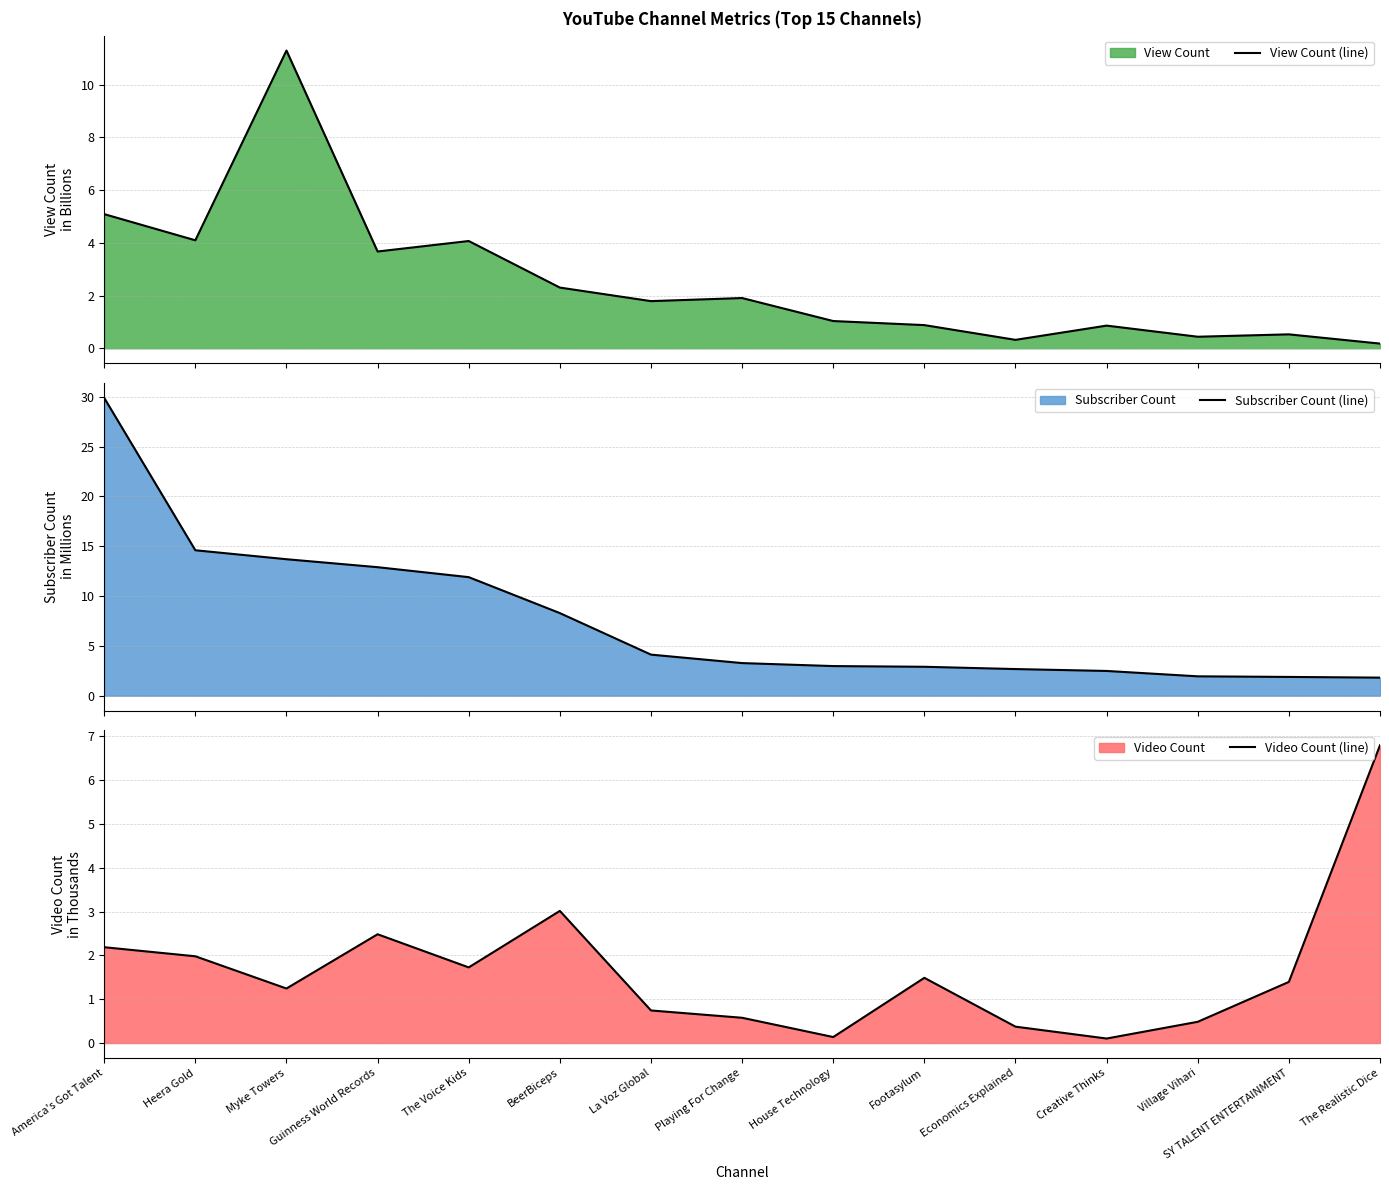

How many intersections are there between Video Count (line) and View Count (line)?

5